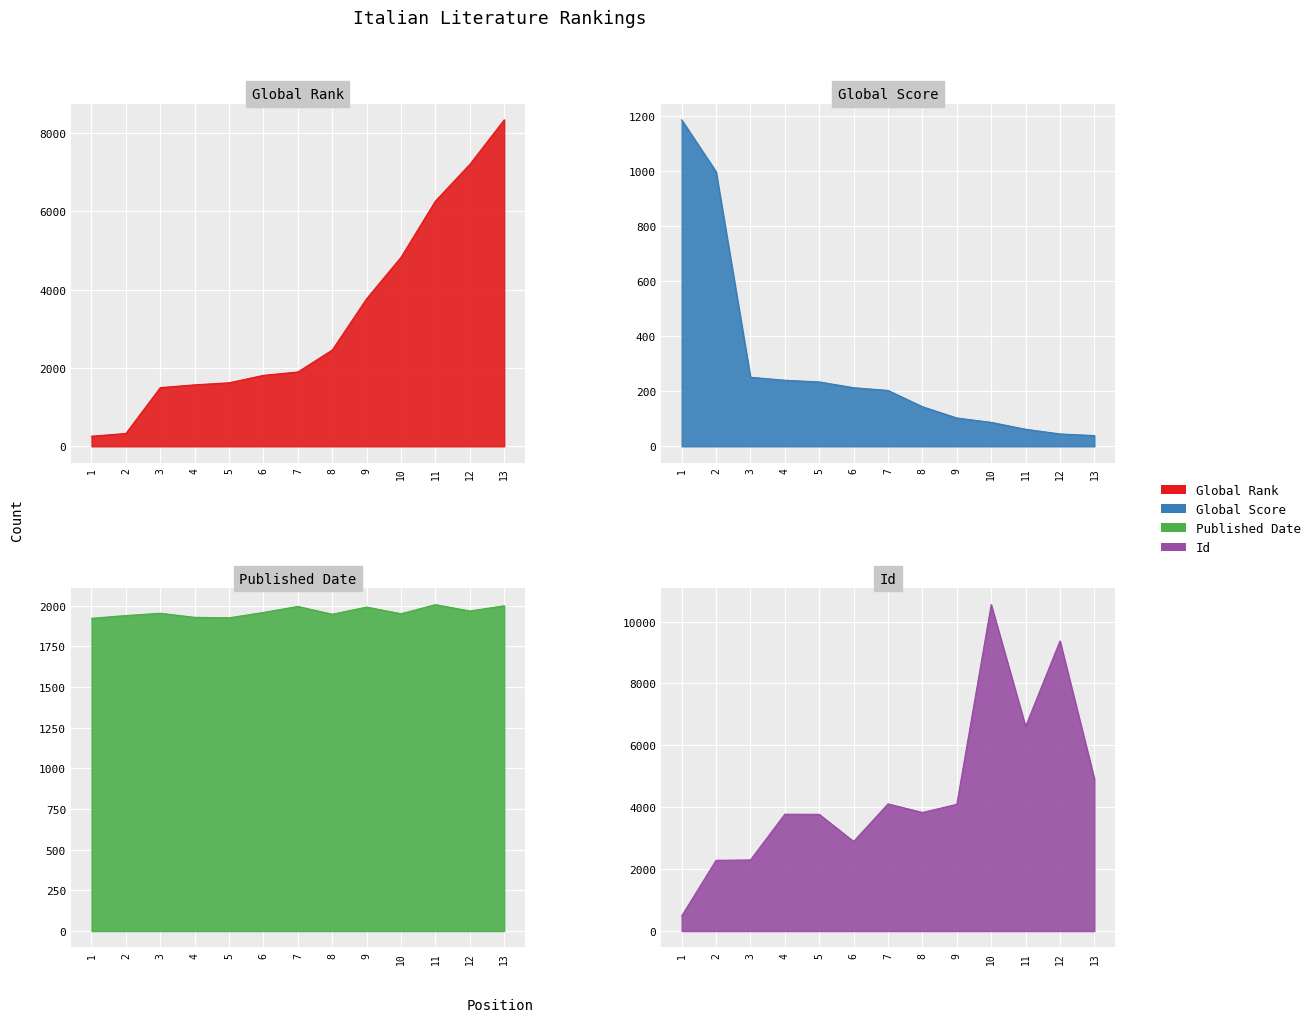

True or false: Global Score has more than 0 points higher than both neighbors.

False